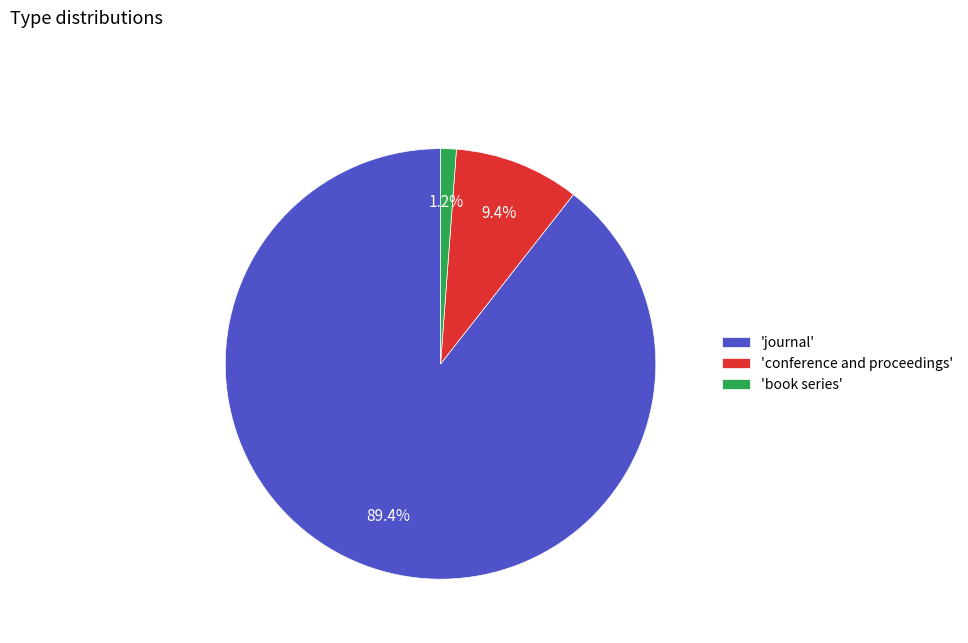

What portion of the pie excludes 'journal'?

10.6%